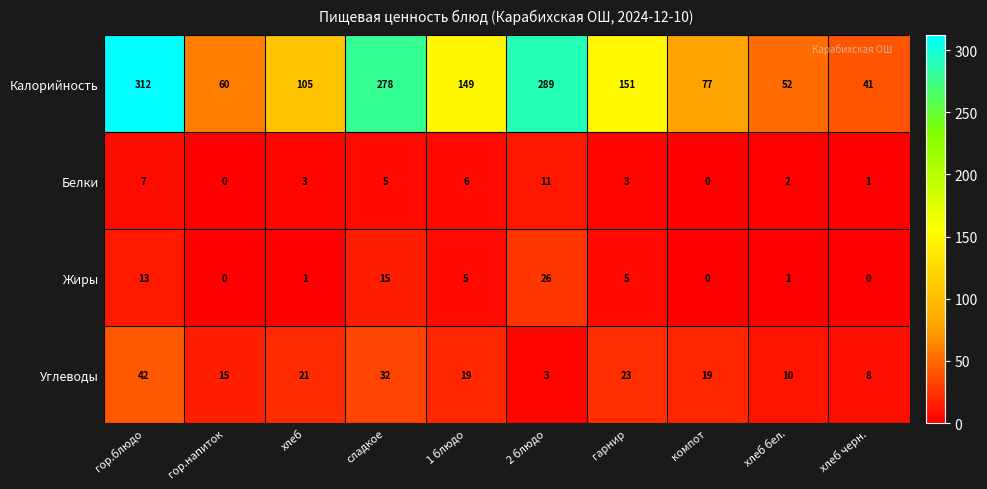

Which category has the highest value across all series?

гор.блюдо